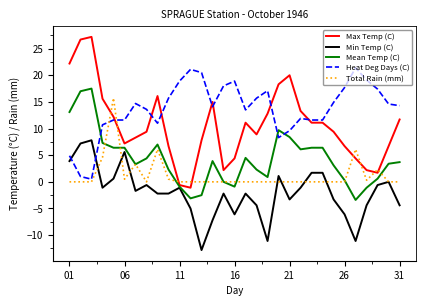

Which series ends up on top after the final intersection of Max Temp (C) and Total Rain (mm)?

Max Temp (C)